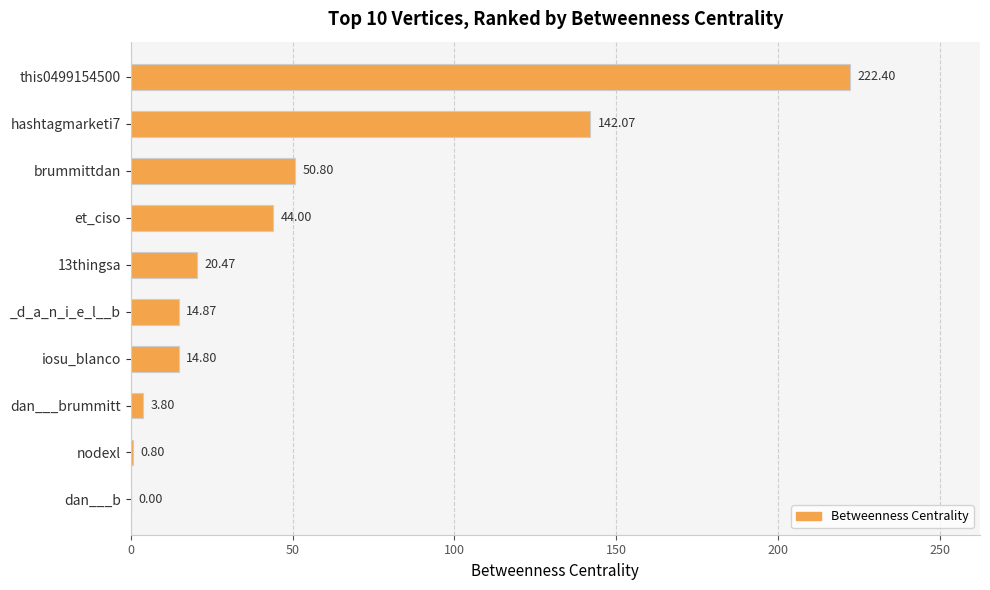

Between iosu_blanco and brummittdan, which is larger?

brummittdan